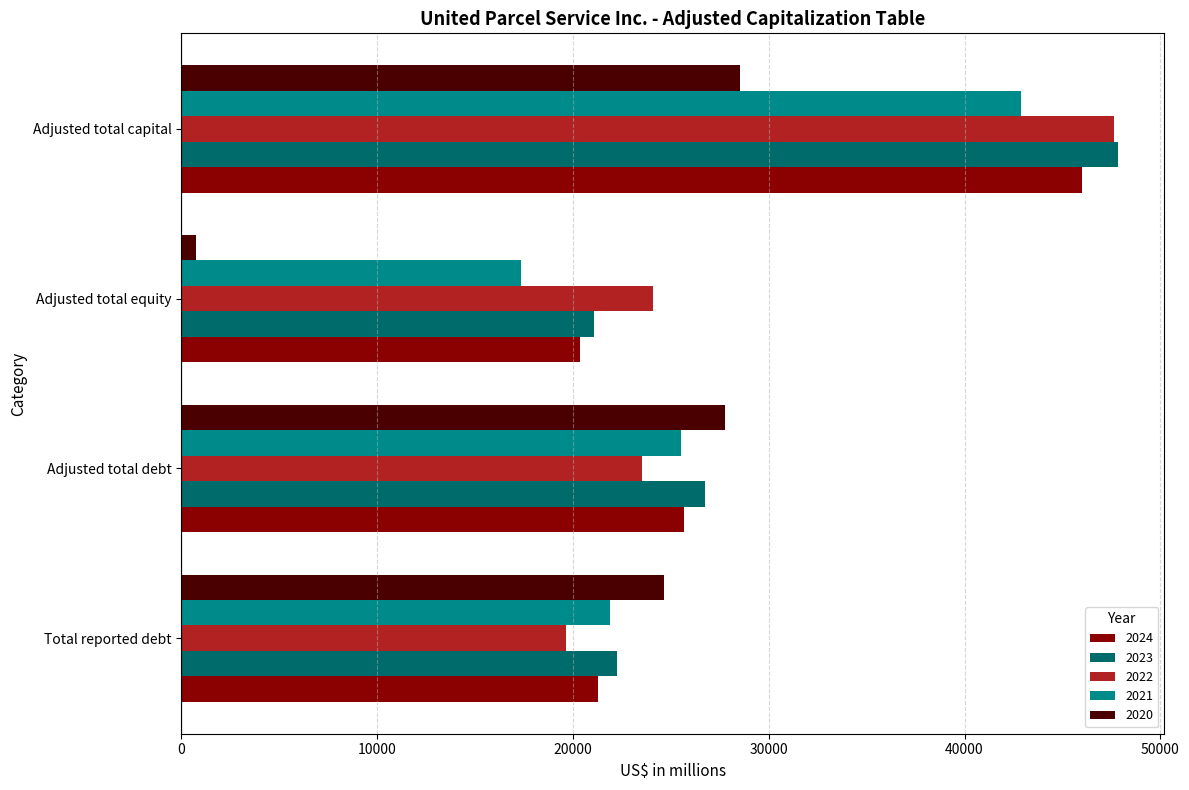

What is the difference between the 2021 values at Adjusted total debt and Adjusted total capital?

17346